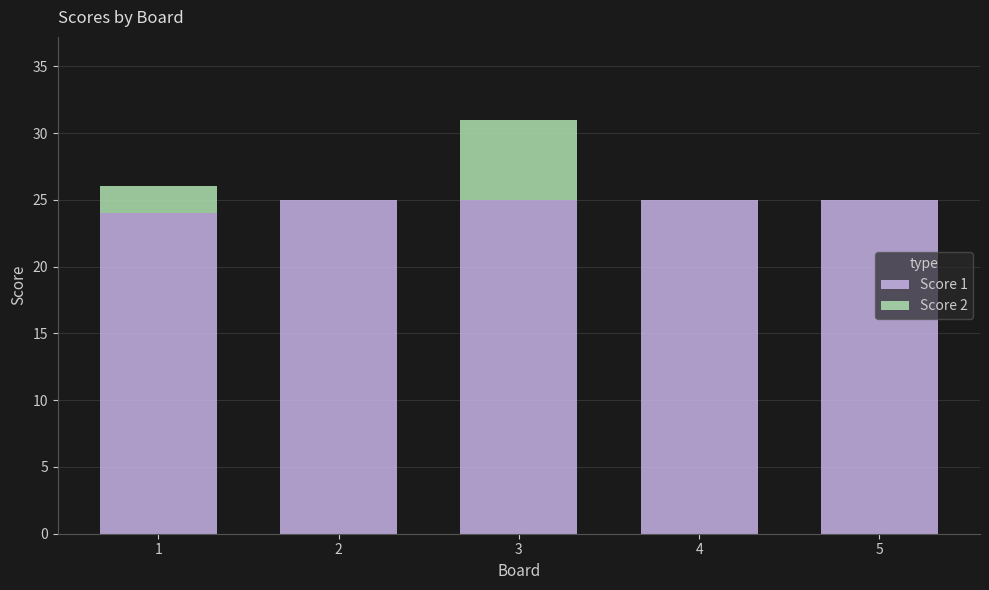

What is the total value across all series at 3?

31